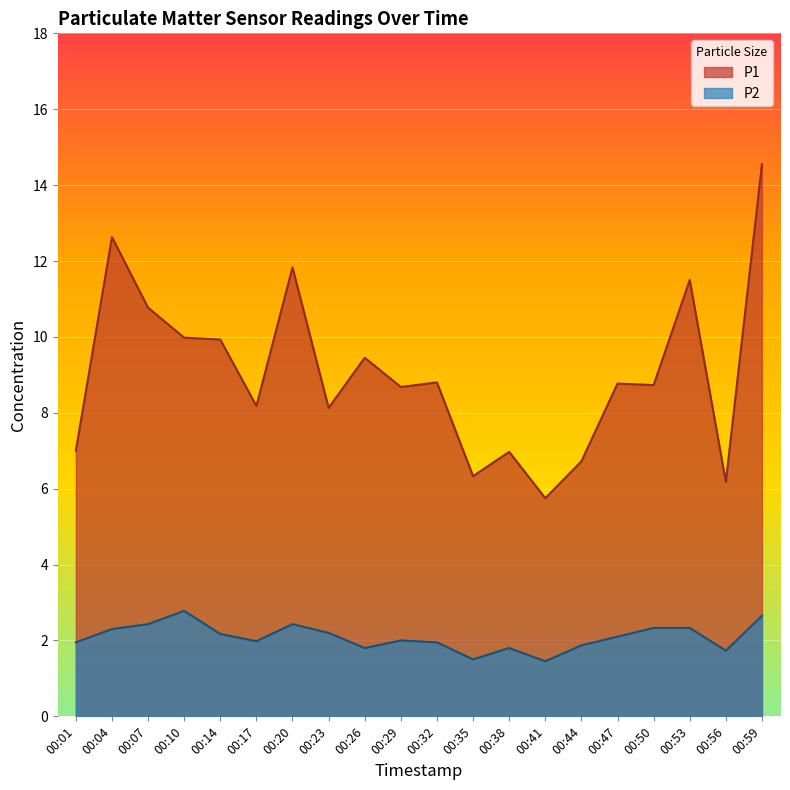

How many data points in P2 are above 2?

10